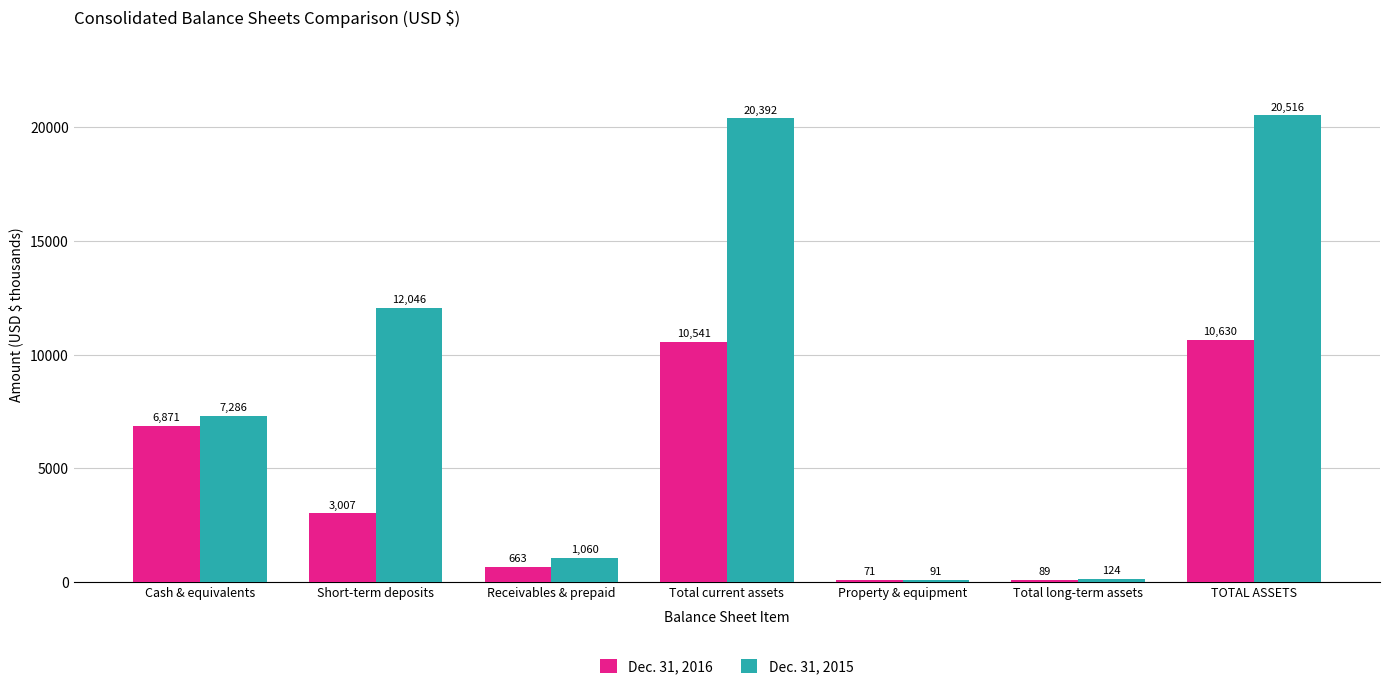

Is it true that Dec. 31, 2016 equals 1676 at Cash & equivalents?

False